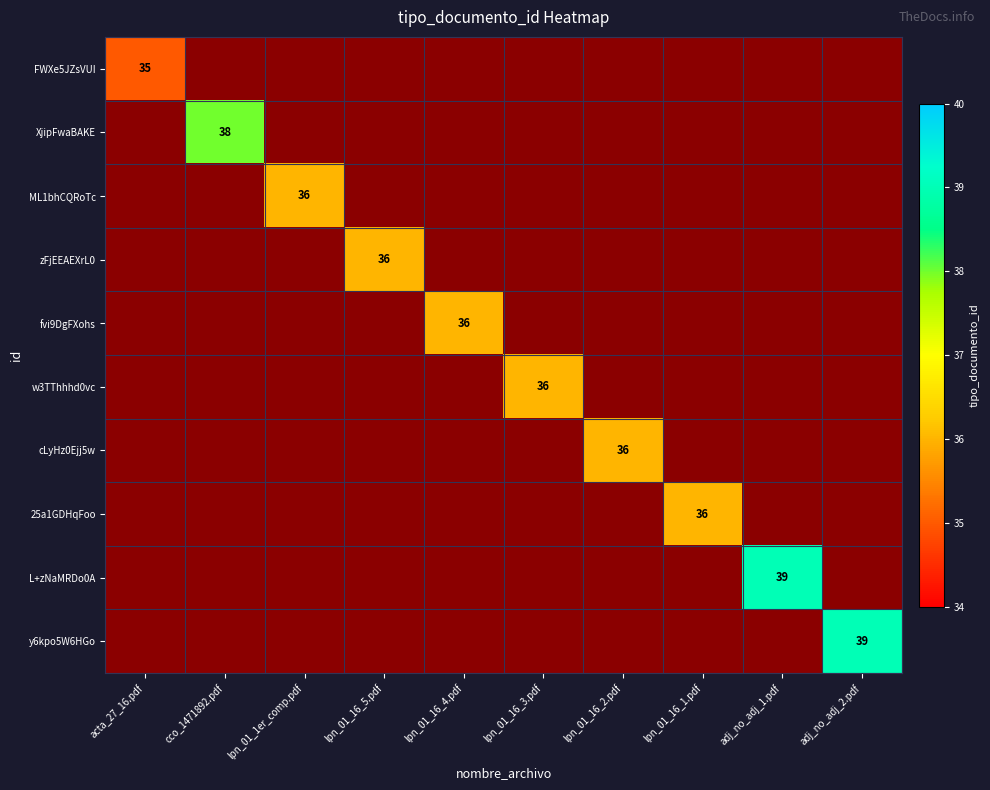

Count the number of data series in this chart.

10